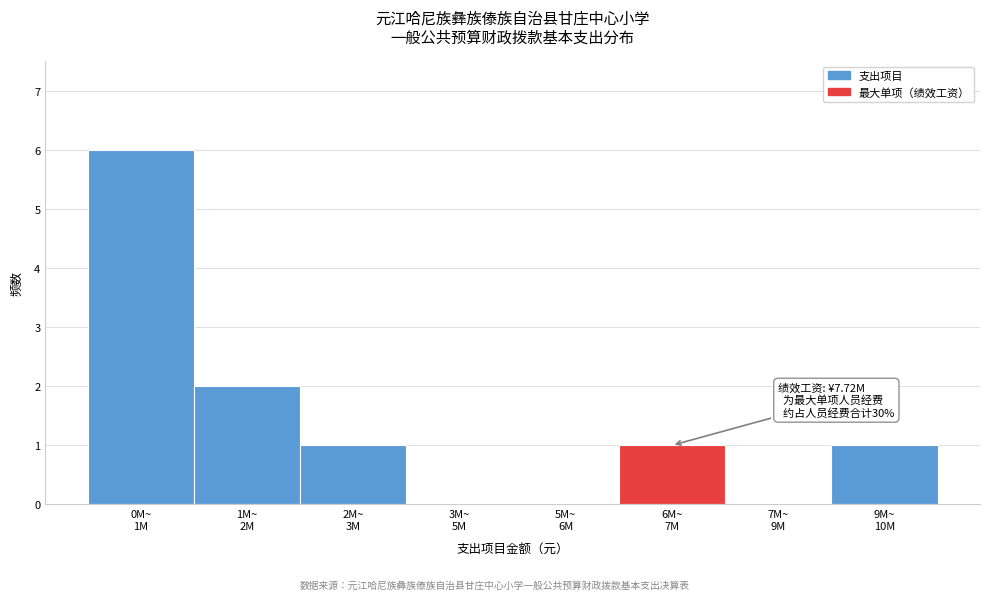

What is the maximum value shown in the chart?

6